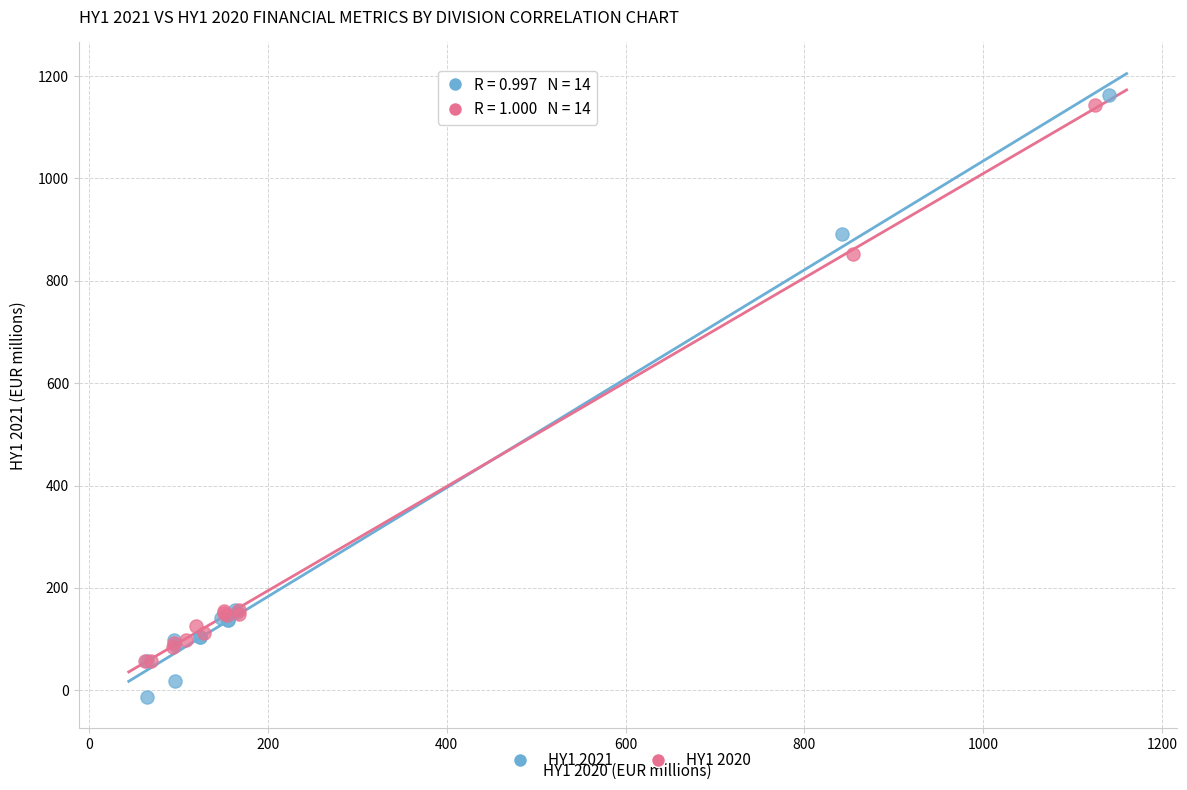

Which series contains the lowest Y value?

HY1 2021